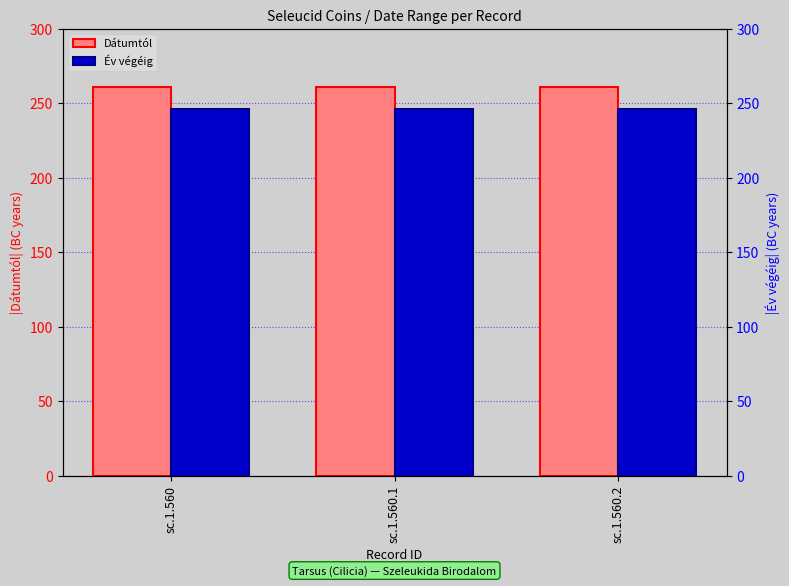

What is the label of the 1st bar from the right?

sc.1.560.2